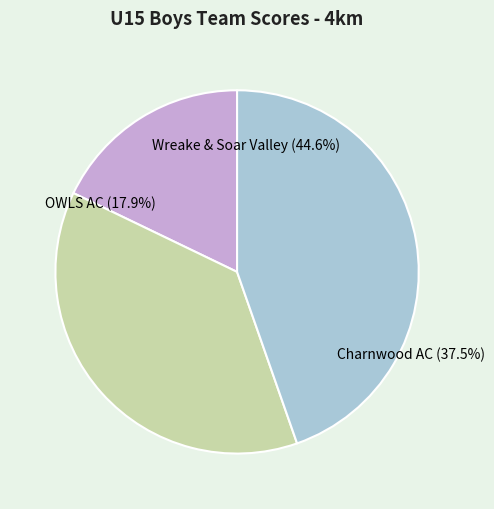

What percentage is the Wreake & Soar Valley slice, to the nearest percent?

45%